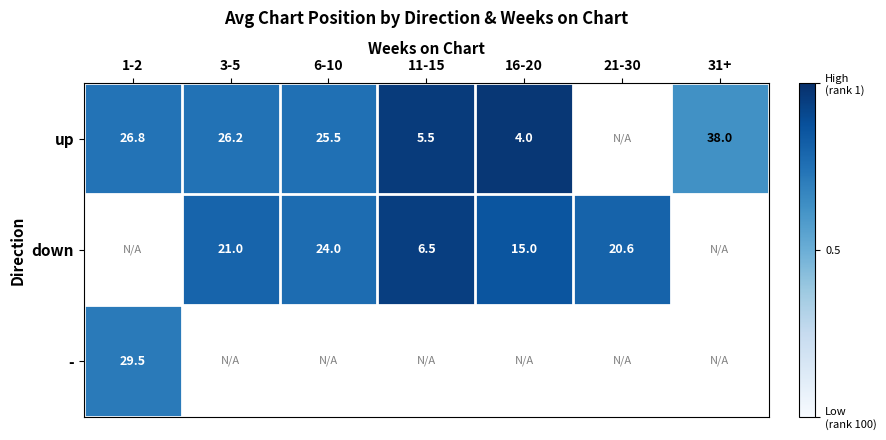

What is the greatest value displayed?

1.0